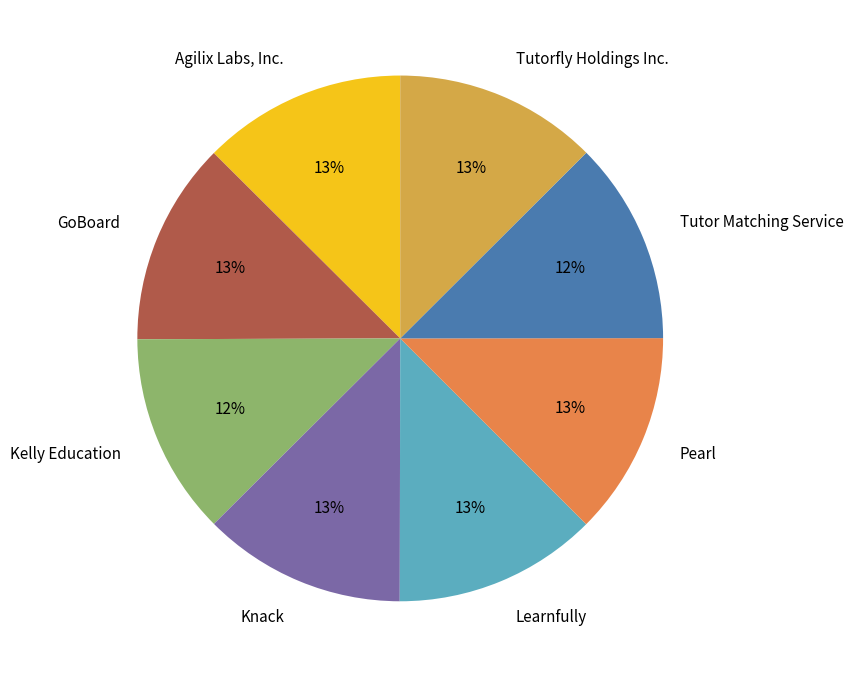

Approximately how many times larger is the value at GoBoard compared to Knack?

1.0